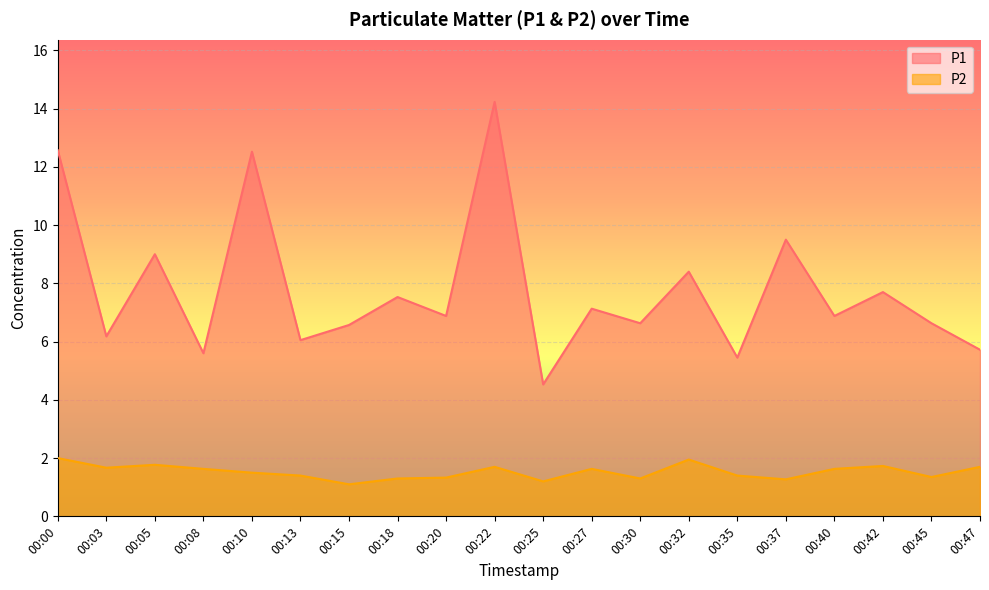

True or false: P2 has a value of 2.0 at 00:00.

True